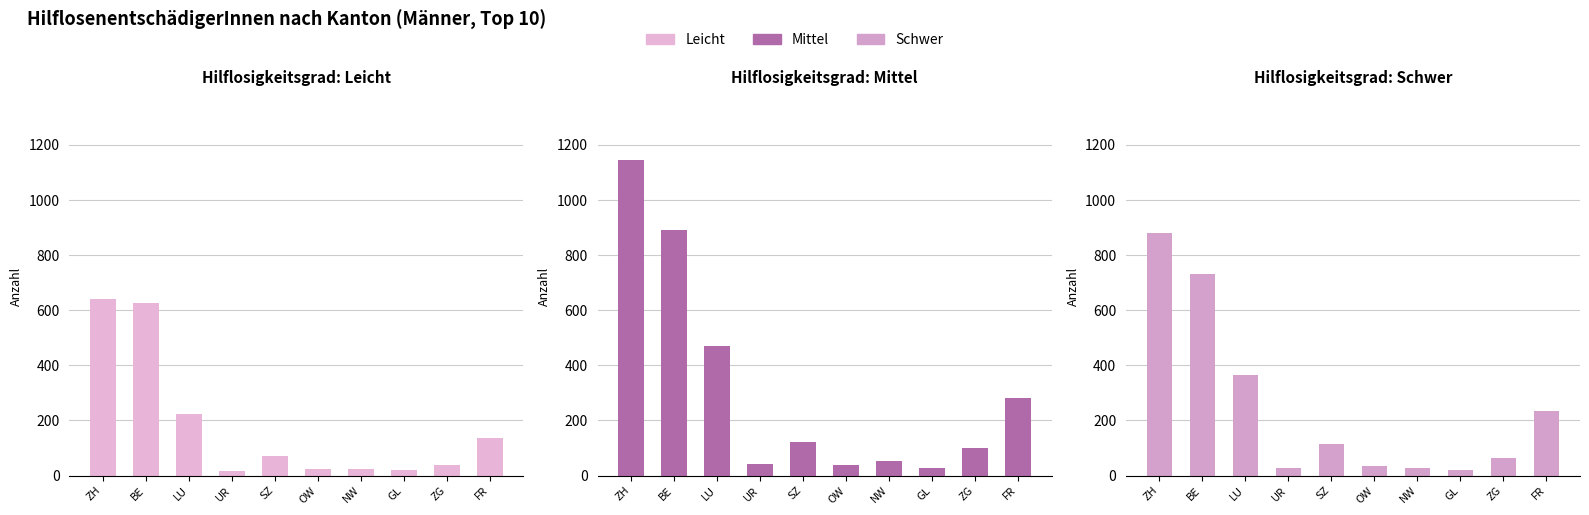

What value does the Leicht series have at ZG, to the nearest 10?

40